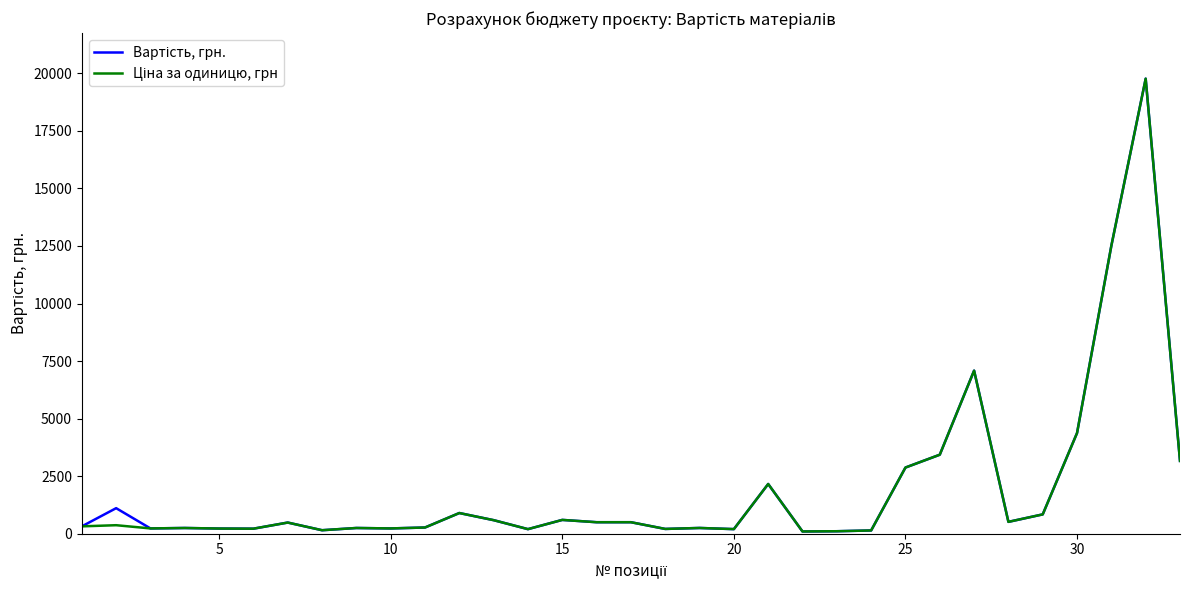

What is the maximum value shown in the chart?

19768